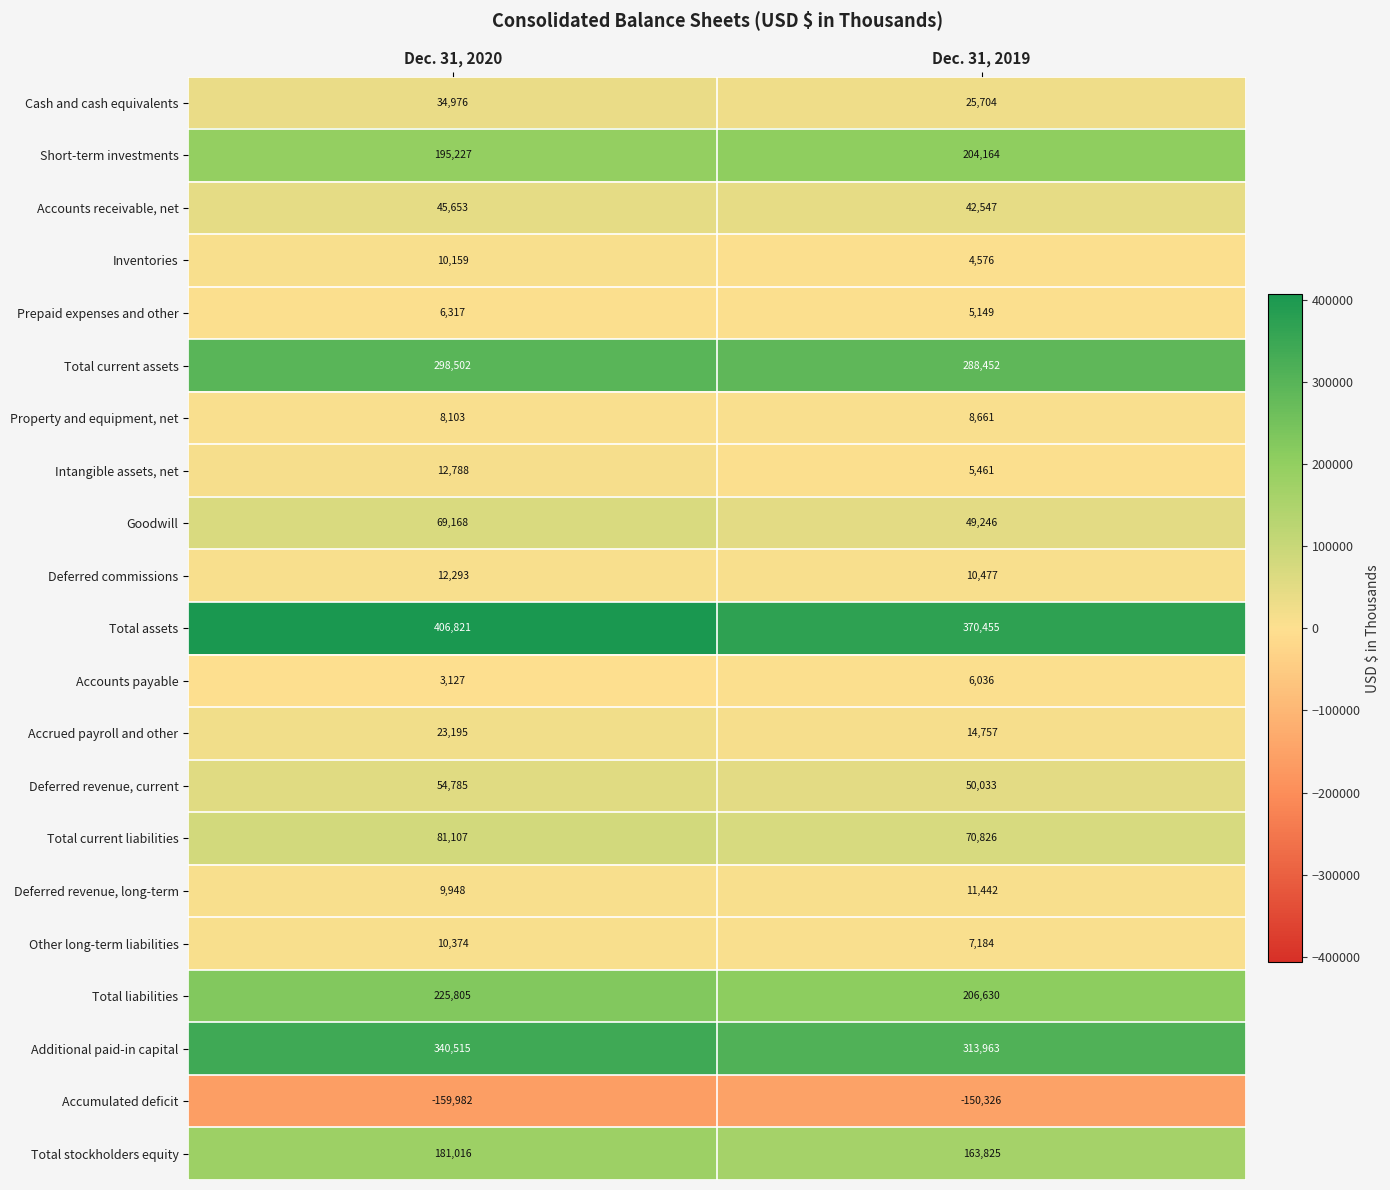

Which label corresponds to the largest value in the chart?

Dec. 31, 2020